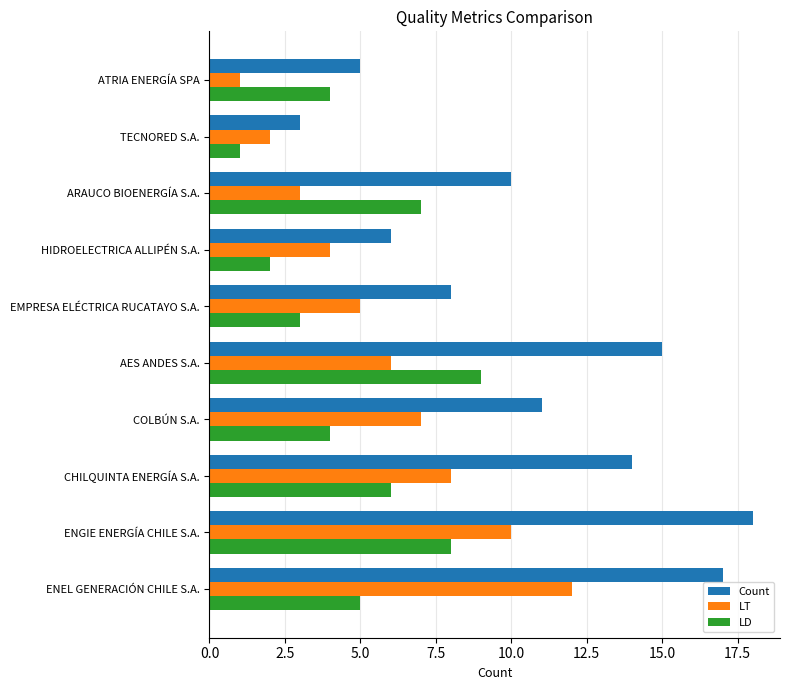

List the series in order of their peak value, highest first.

Count, LT, LD